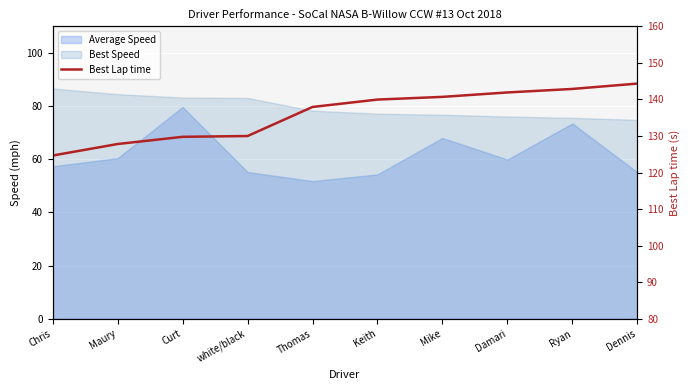

What is the average value?

136.0